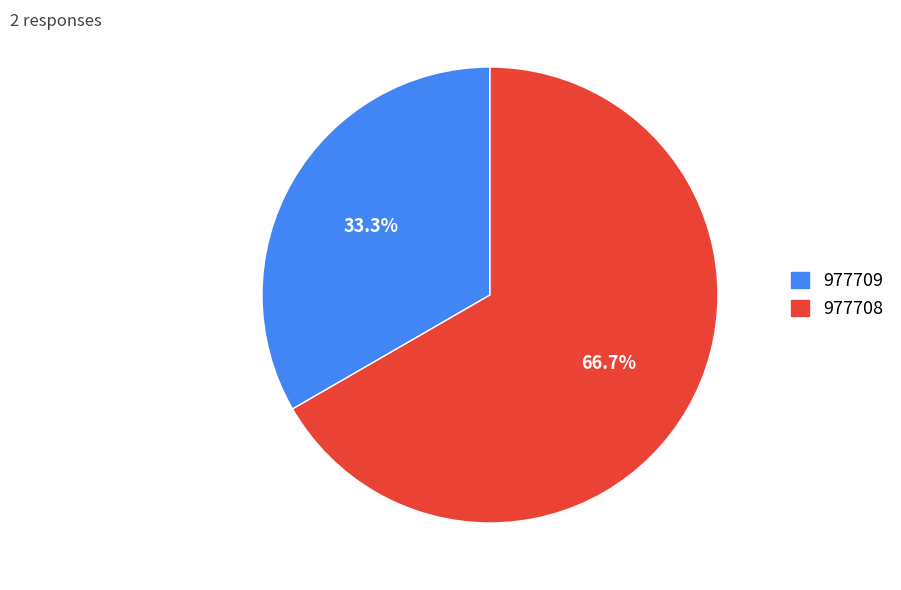

To the nearest percent, what is the combined percentage of 977708 and 977709?

100%